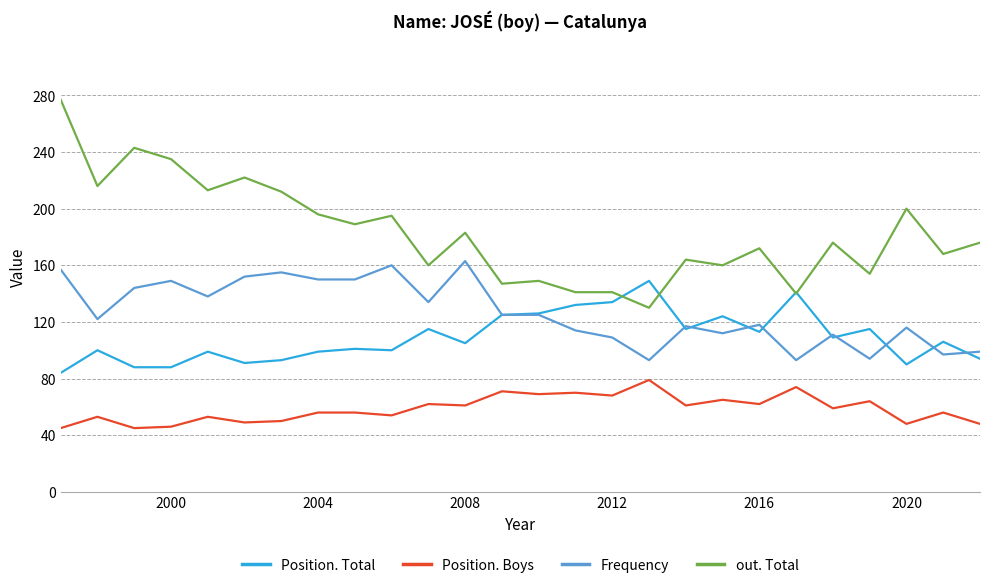

Which series has the largest total across all categories?

out. Total